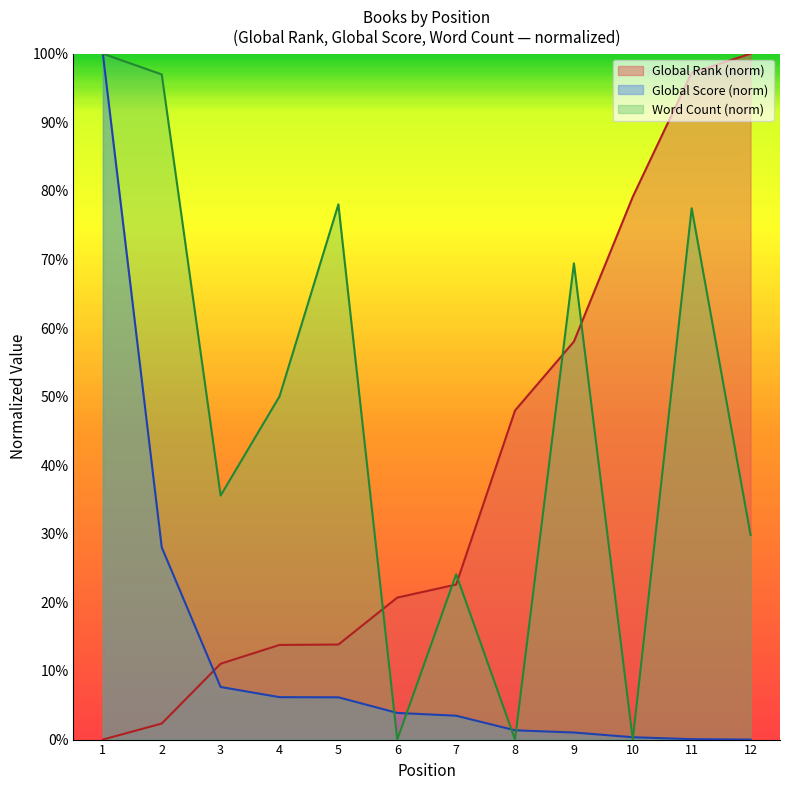

Does the chart have visible grid lines?

No